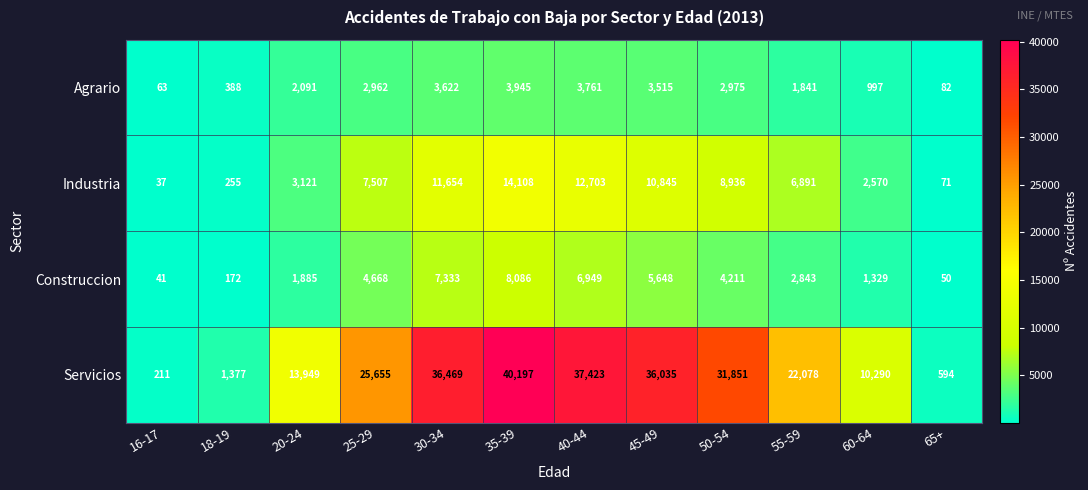

Which series has the largest range (max minus min)?

Servicios